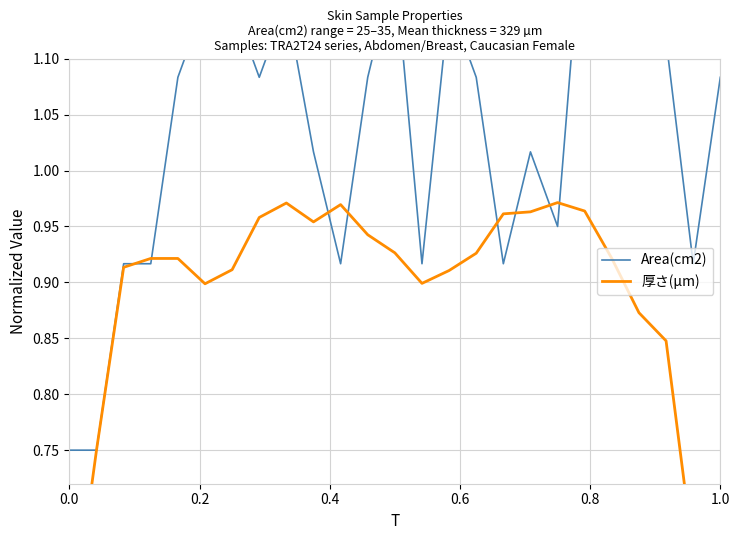

Rank the series by their maximum value, from lowest to highest.

厚さ(µm), Area(cm2)